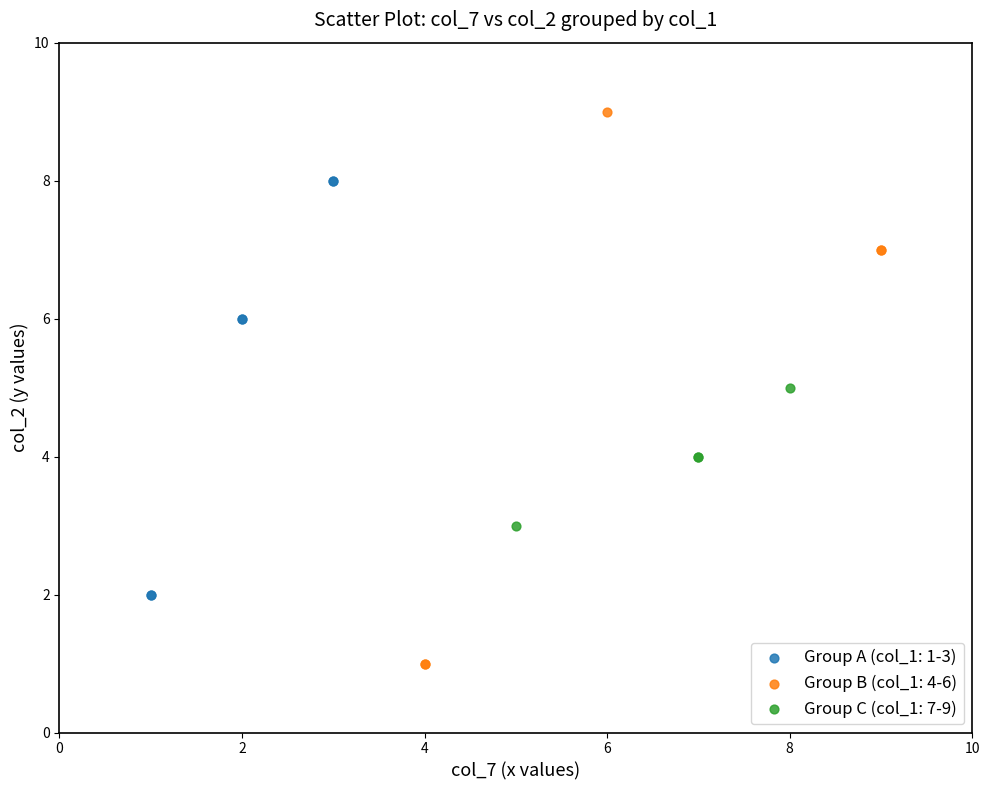

What are all the series names shown in the legend?

Group A (col_1: 1-3), Group B (col_1: 4-6), Group C (col_1: 7-9)